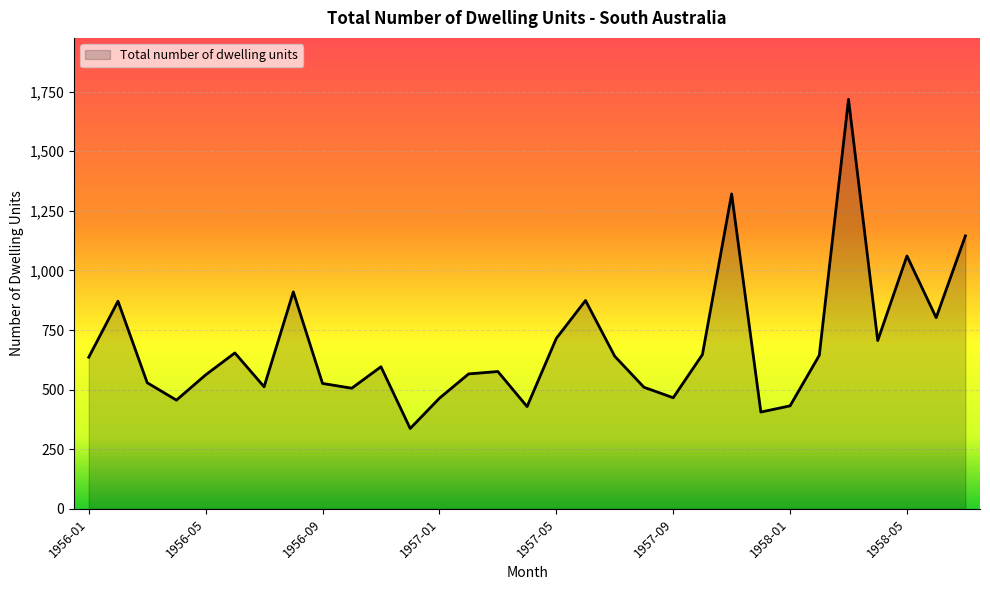

What is the greatest value displayed?

1718